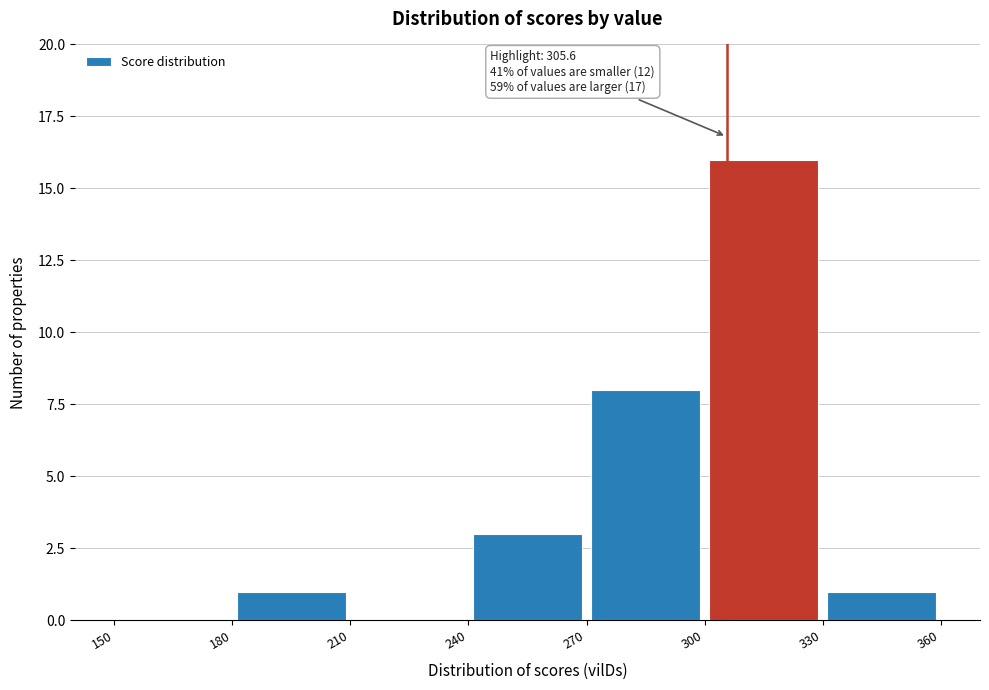

Over which range of the x-axis is the bar tallest?

300 to 330